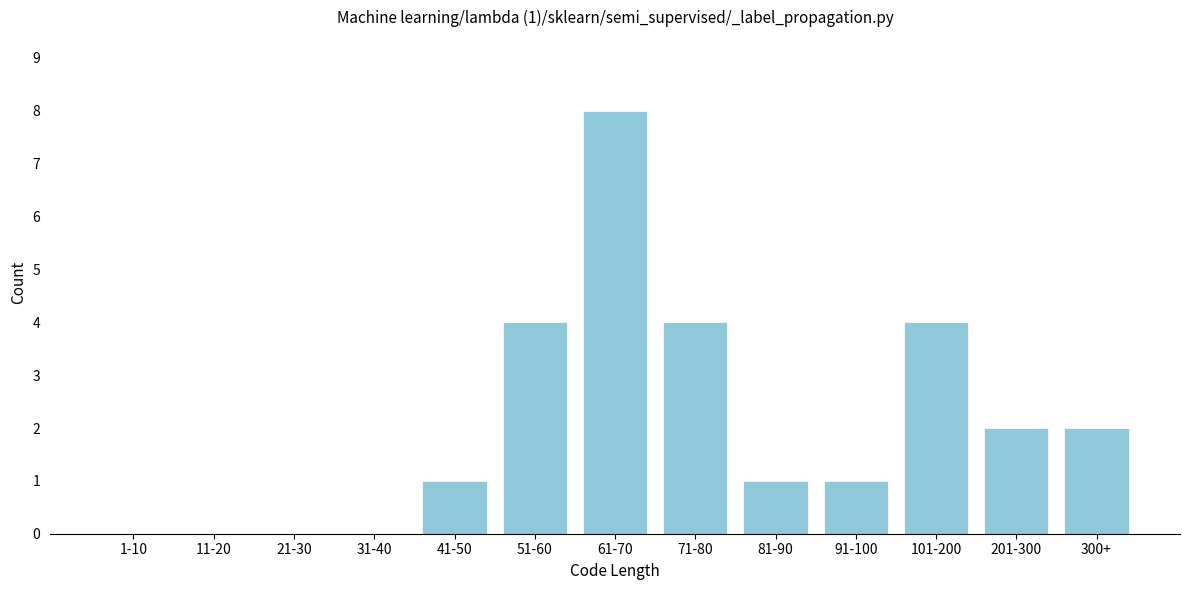

Reading left to right, list all the values displayed in this chart.

1-10=0	11-20=0	21-30=0	31-40=0	41-50=1	51-60=4	61-70=8	71-80=4	81-90=1	91-100=1	101-200=4	201-300=2	300+=2